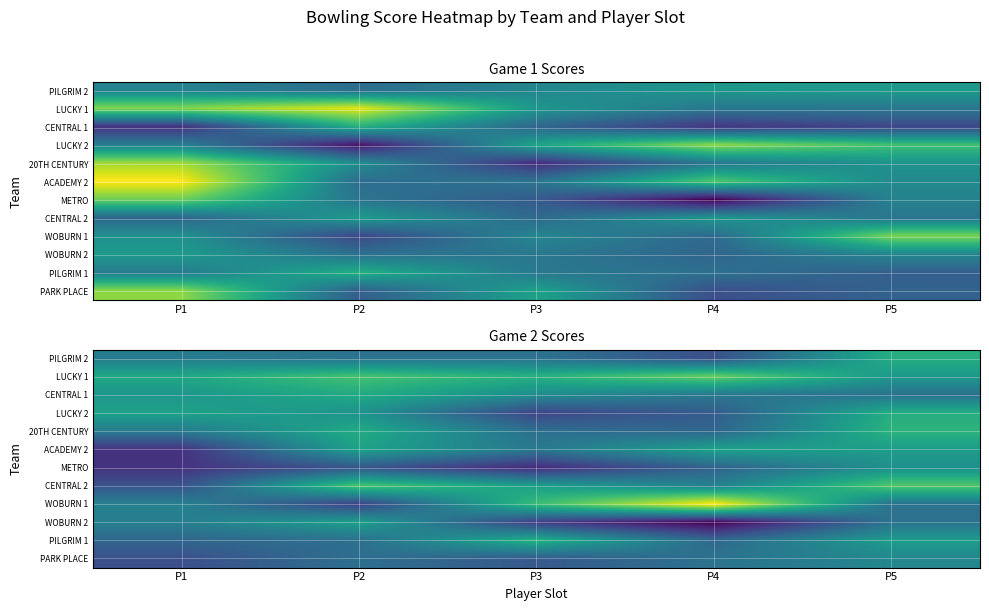

Between P1 and P4, which is larger?

P1